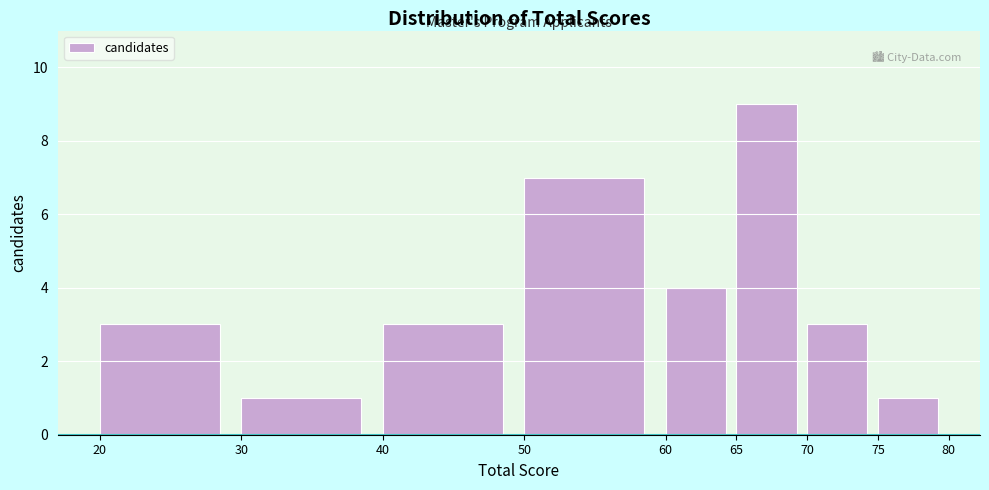

What is the height of the bar covering 40 to 50 on the x-axis? The values are not printed on the chart, so give them approximately, as read against the axis.

3